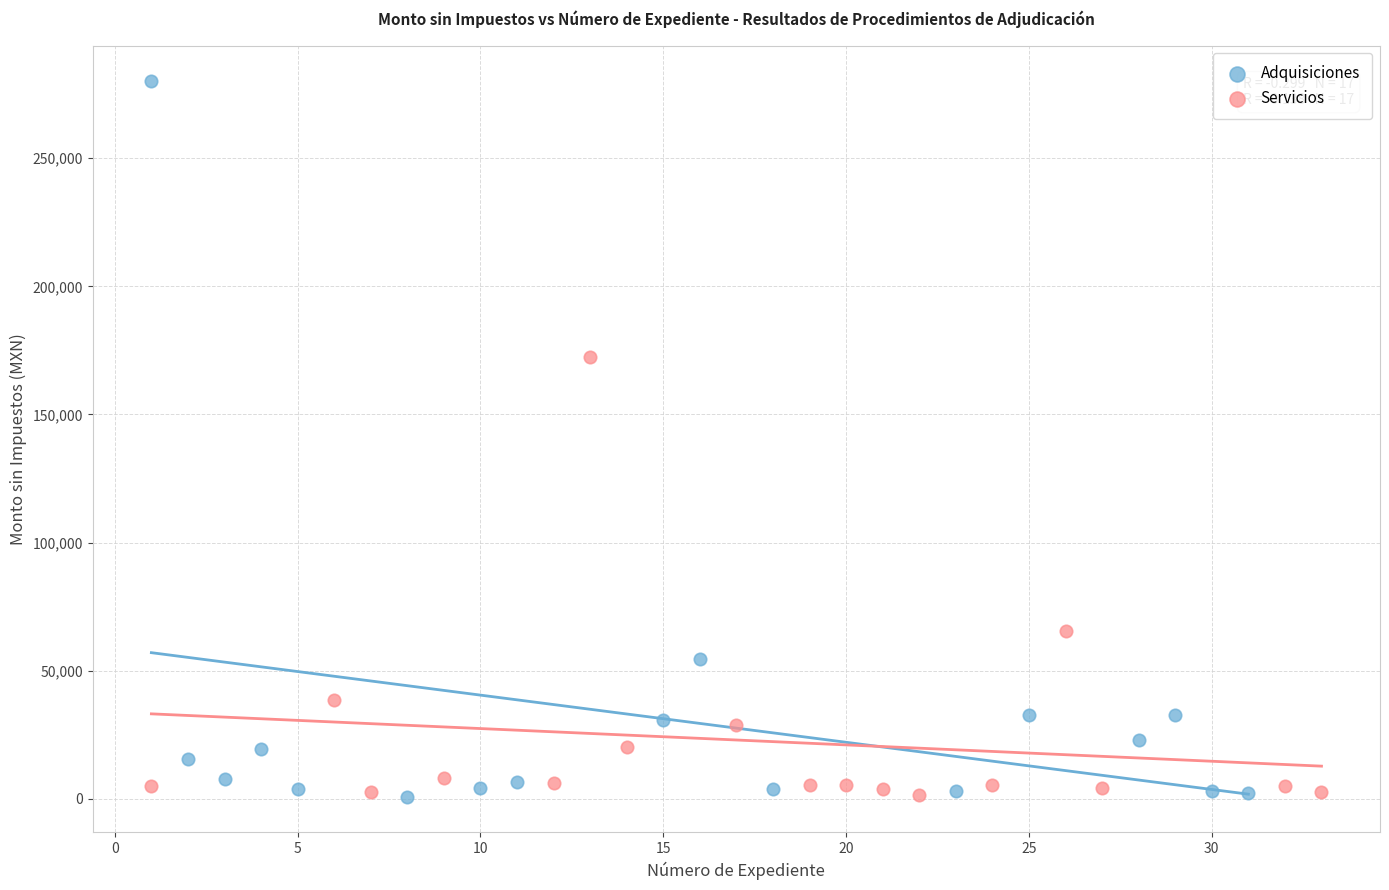

Which series has the largest Y range (max minus min)?

Adquisiciones